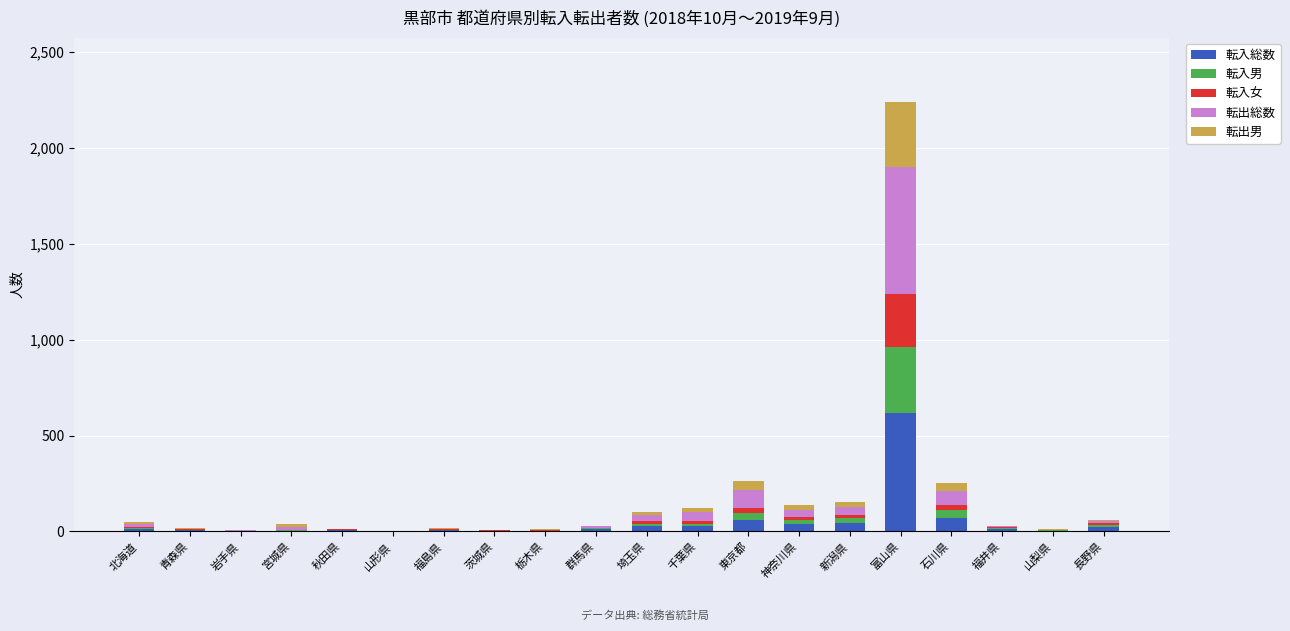

At which label does 転入総数 reach its peak?

富山県